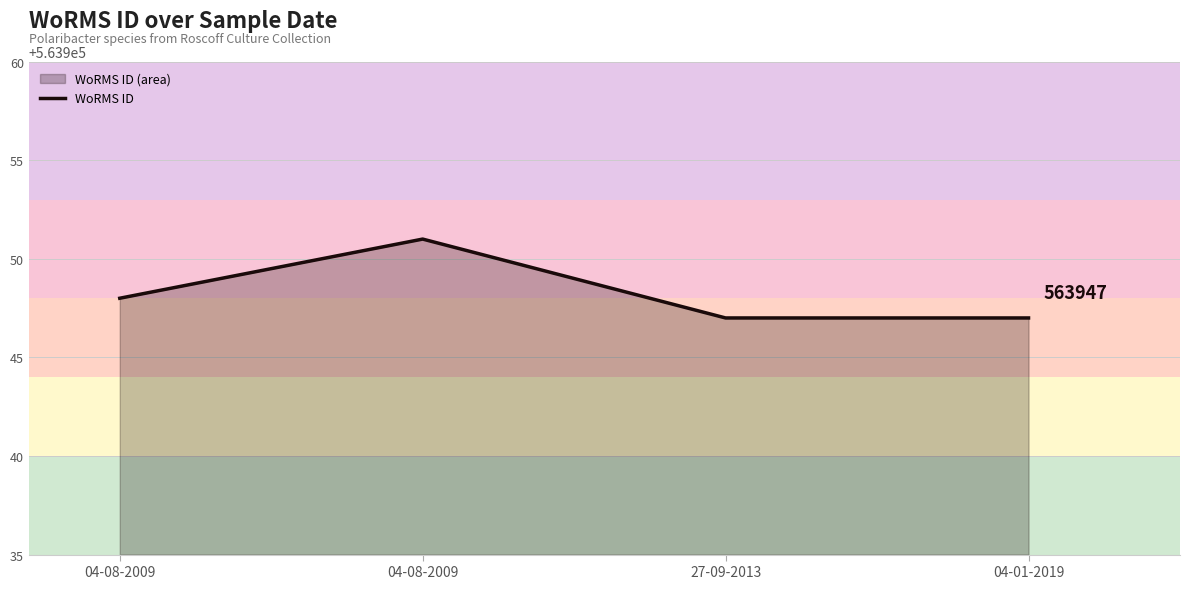

What is the maximum value shown in the chart?

563951